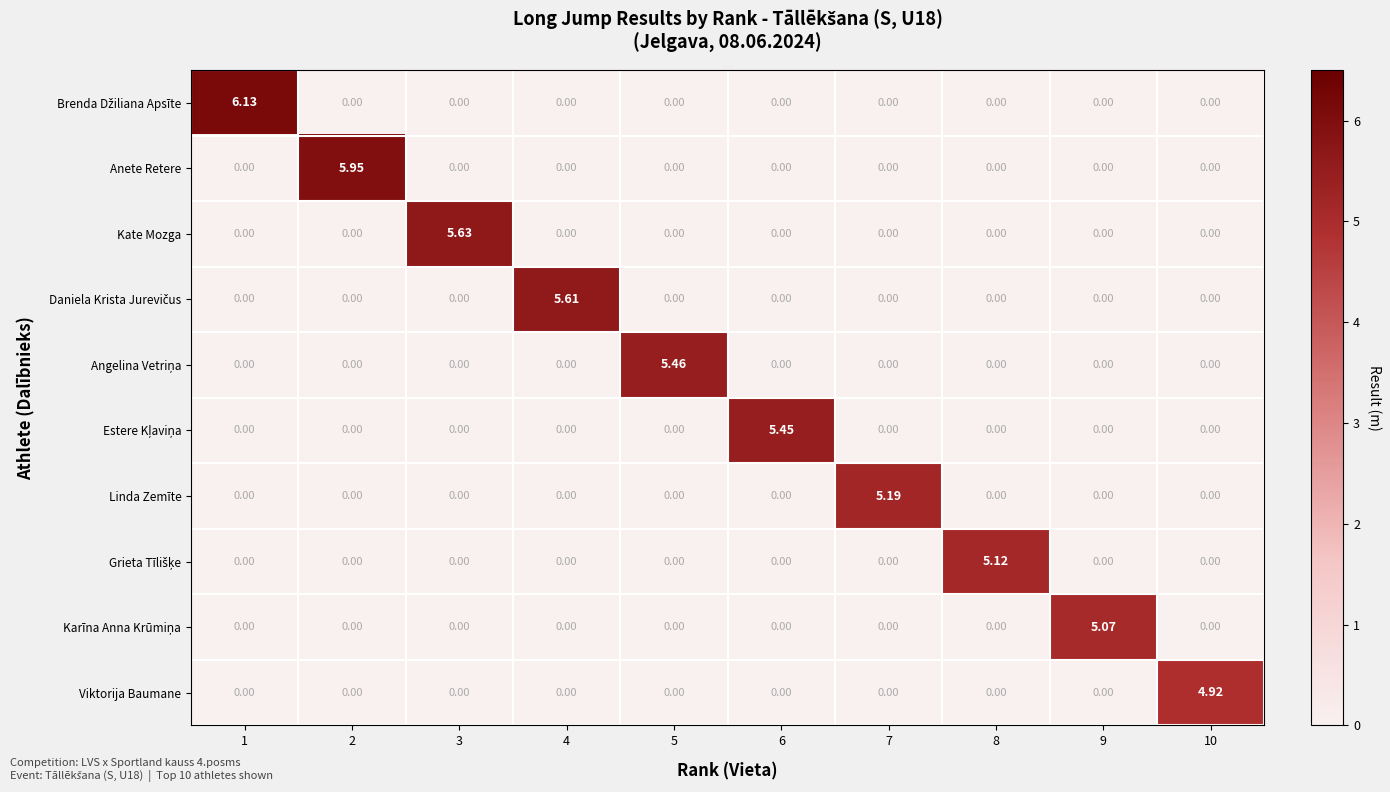

How many Viktorija Baumane values are between 0 and 1?

9